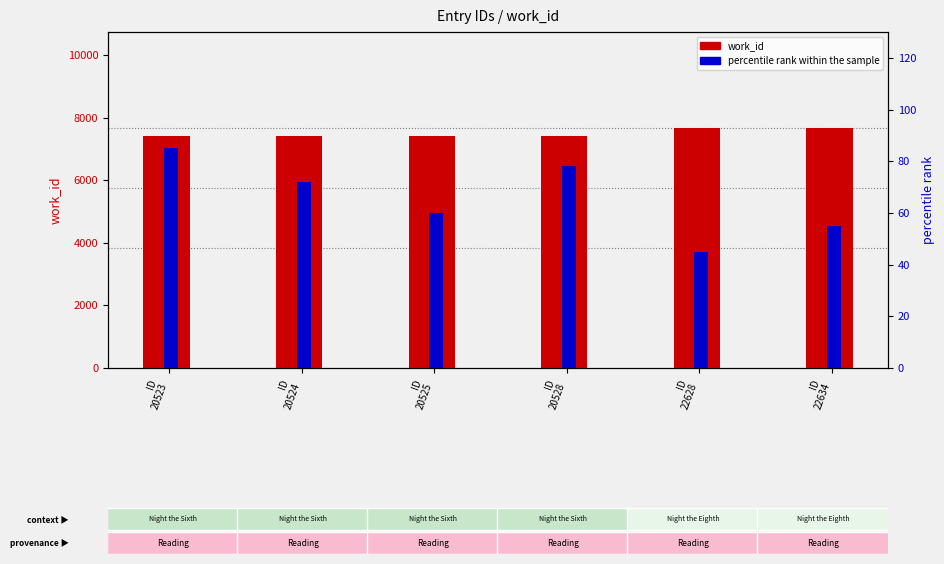

What is the greatest value displayed?

7665